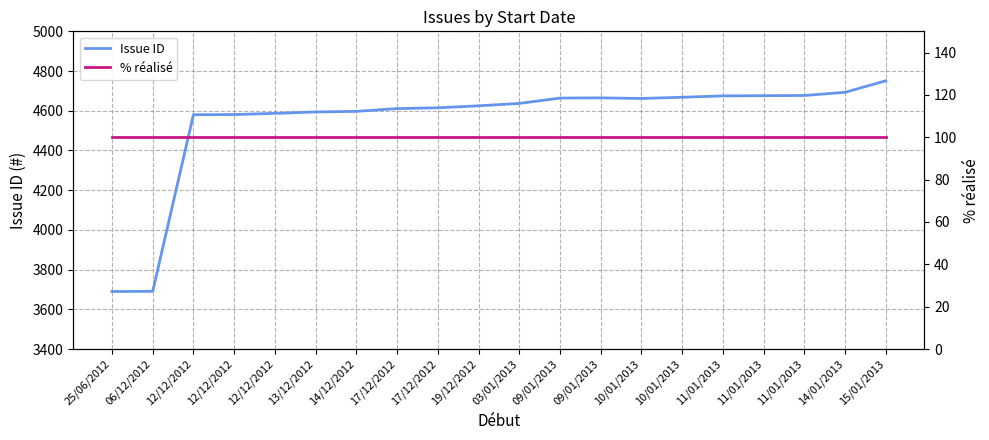

The % réalisé series shows 54 at 11/01/2013. True or false?

False